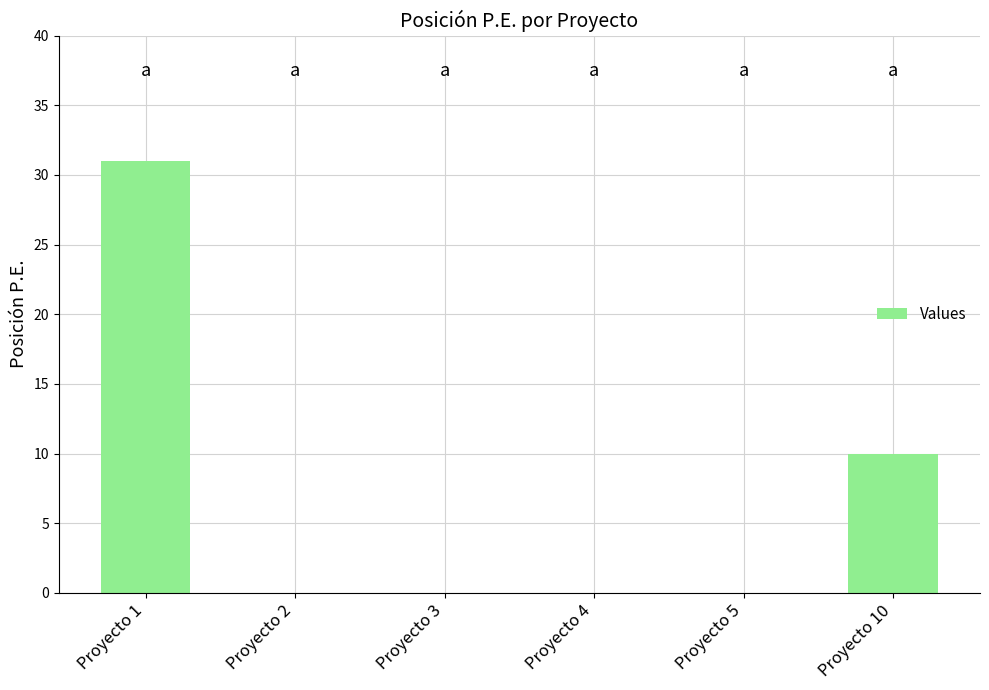

What is the change in value from Proyecto 1 to Proyecto 3?

-31